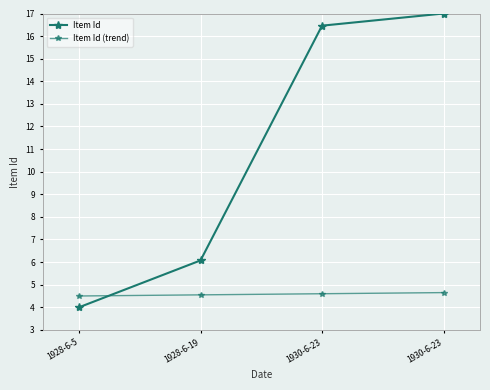

True or false: Item Id (trend) has a value of 7.5 at 1930-6-23.

False